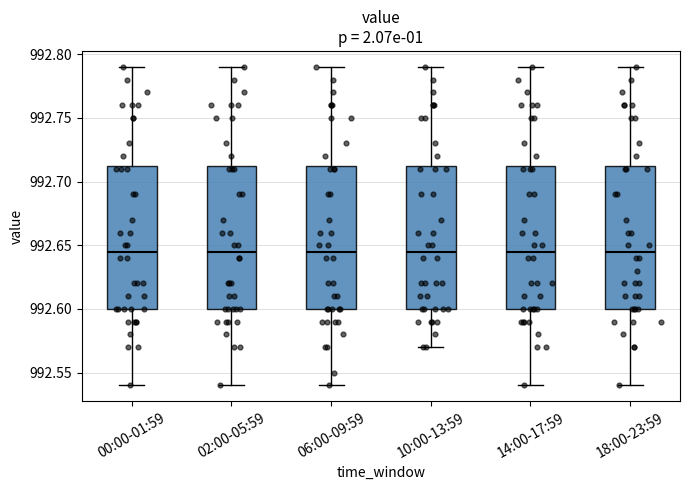

Reading left to right, transcribe this box plot: for each box, give where its median line is, the range the box spans, and where its two whiskers end, as read against the y-axis. The values are not printed on the chart, so give them approximately, as read against the axis.

00:00-01:59: median 992.645, box 992.600 to 992.715, whiskers 992.540 to 992.790
02:00-05:59: median 992.645, box 992.600 to 992.715, whiskers 992.540 to 992.790
06:00-09:59: median 992.645, box 992.600 to 992.715, whiskers 992.540 to 992.790
10:00-13:59: median 992.645, box 992.600 to 992.715, whiskers 992.570 to 992.790
14:00-17:59: median 992.645, box 992.600 to 992.715, whiskers 992.540 to 992.790
18:00-23:59: median 992.645, box 992.600 to 992.715, whiskers 992.540 to 992.790